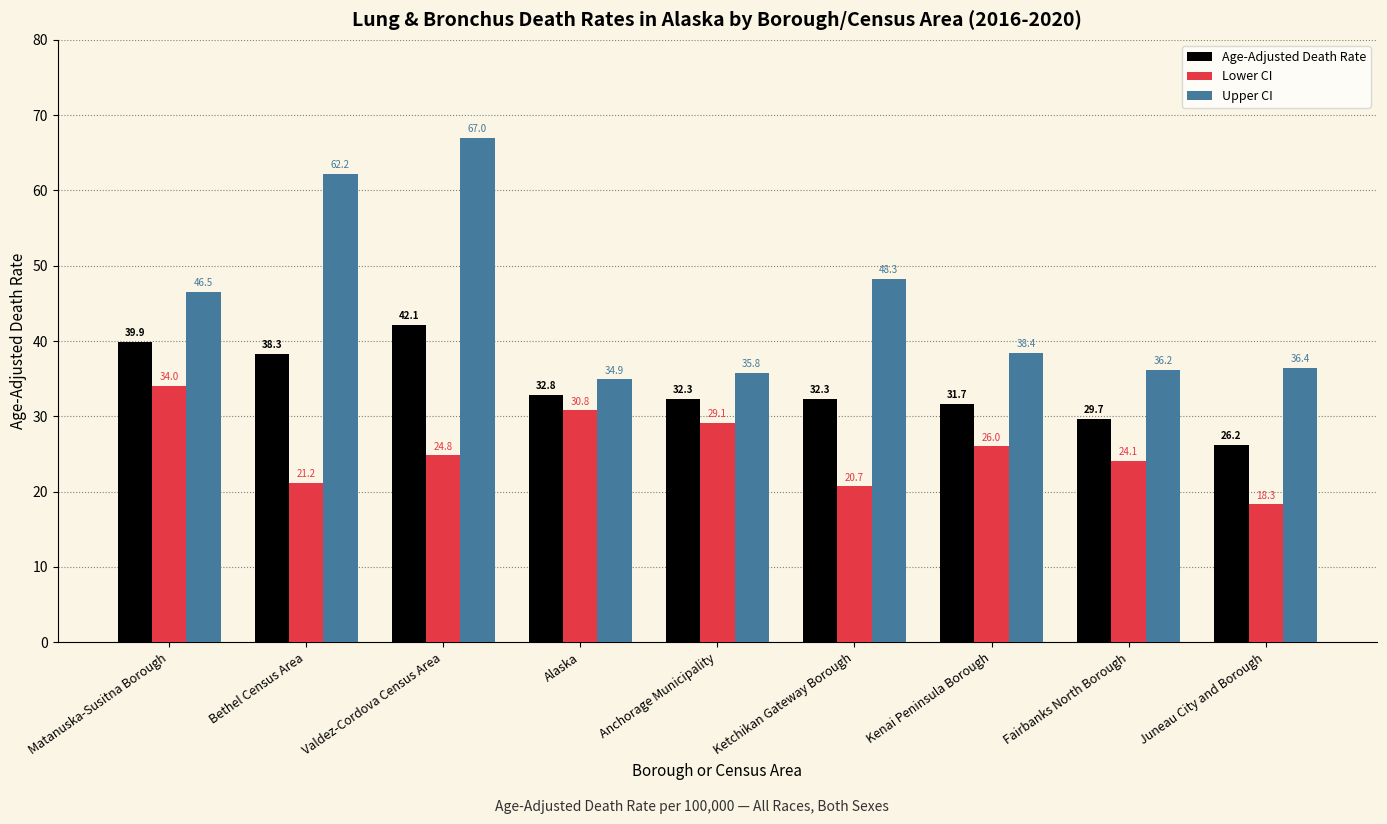

Read the Lower CI value at Fairbanks North Borough.

24.1